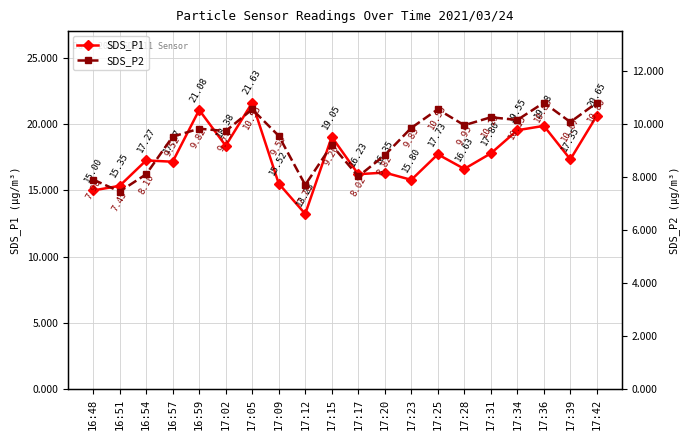

Which category has the highest value across all series?

17:05